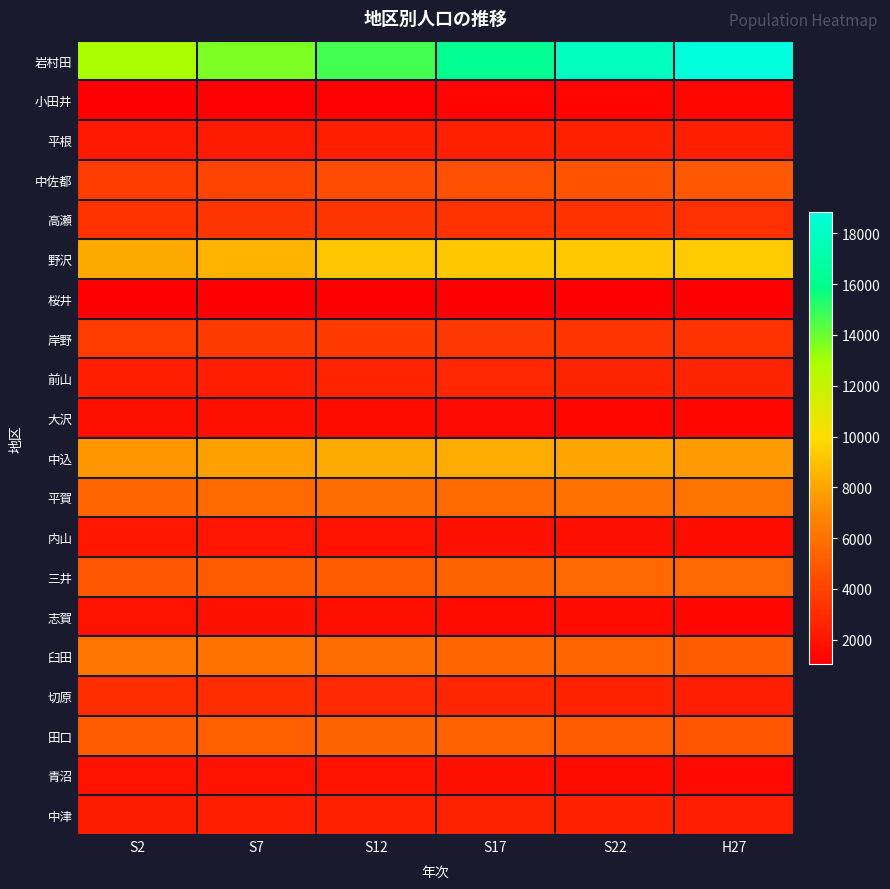

How many series are shown in this chart?

20